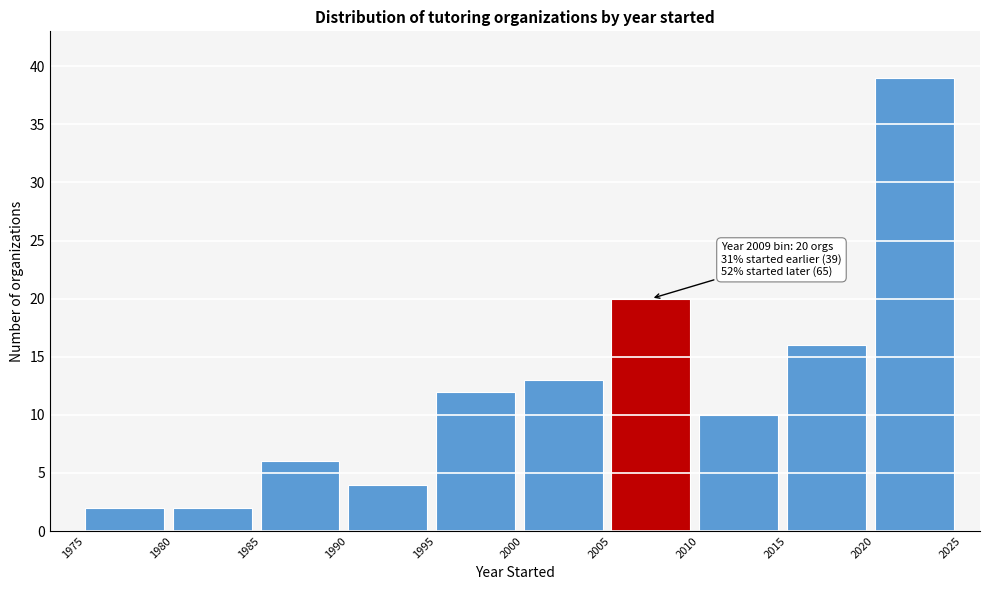

Over which range of the x-axis is the bar tallest?

2020 to 2025